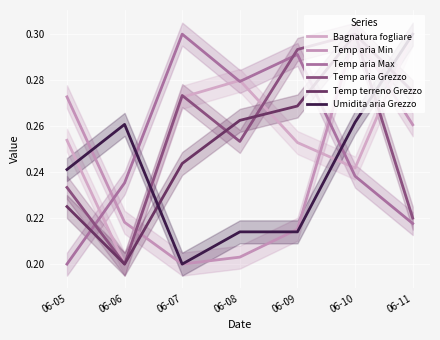

How many data points does each series have?

7